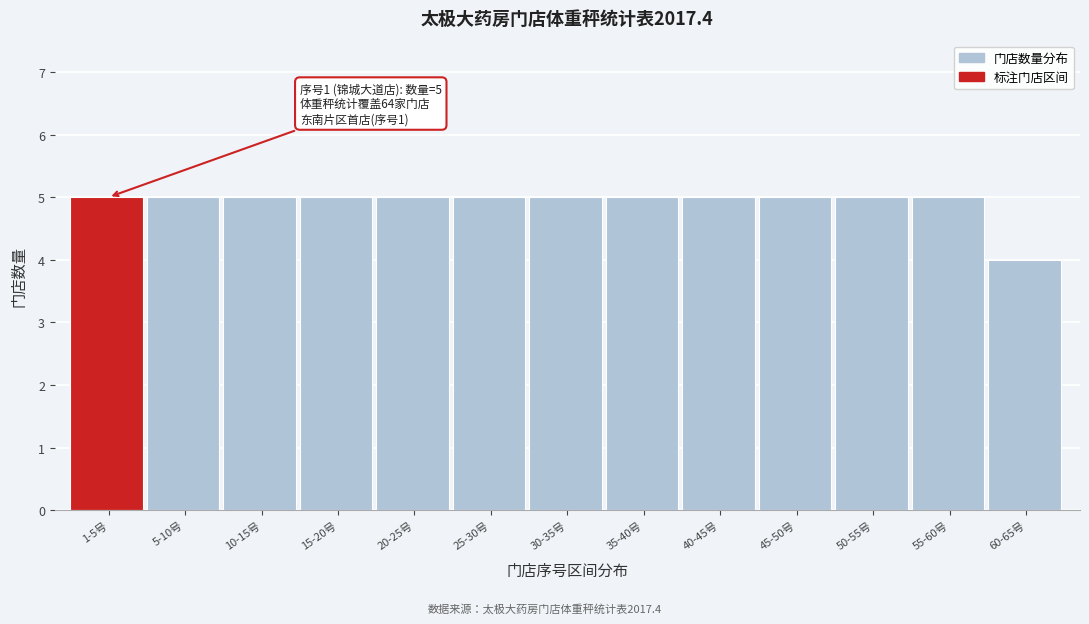

Reading right to left, list all the values displayed in this chart.

60-65号=4	55-60号=5	50-55号=5	45-50号=5	40-45号=5	35-40号=5	30-35号=5	25-30号=5	20-25号=5	15-20号=5	10-15号=5	5-10号=5	1-5号=5